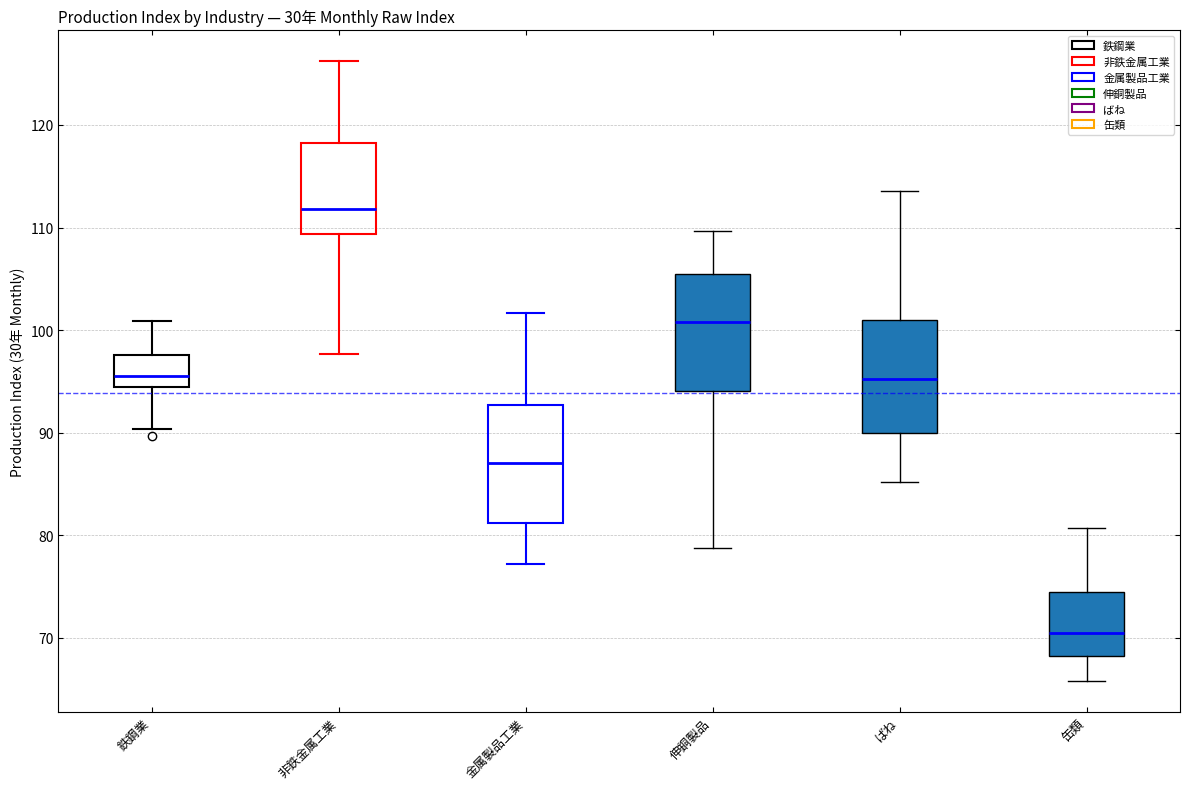

Which box's median line is the highest?

非鉄金属工業